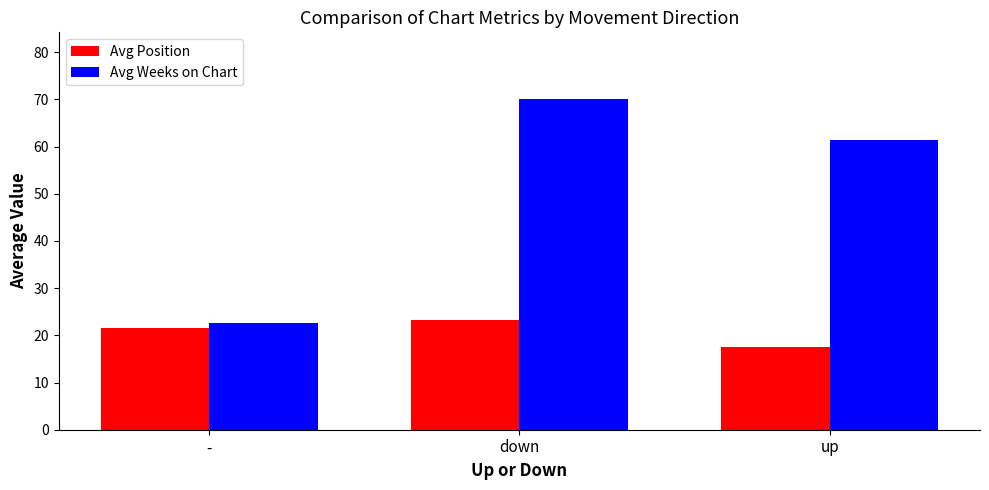

At which category does the chart reach its minimum across all series?

up